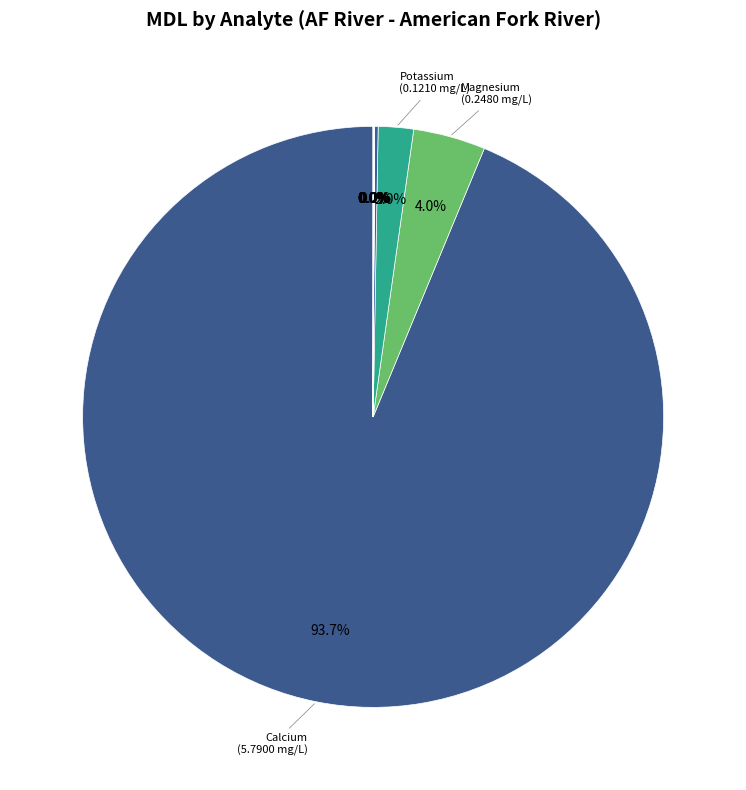

Is there a majority slice in this chart?

Yes